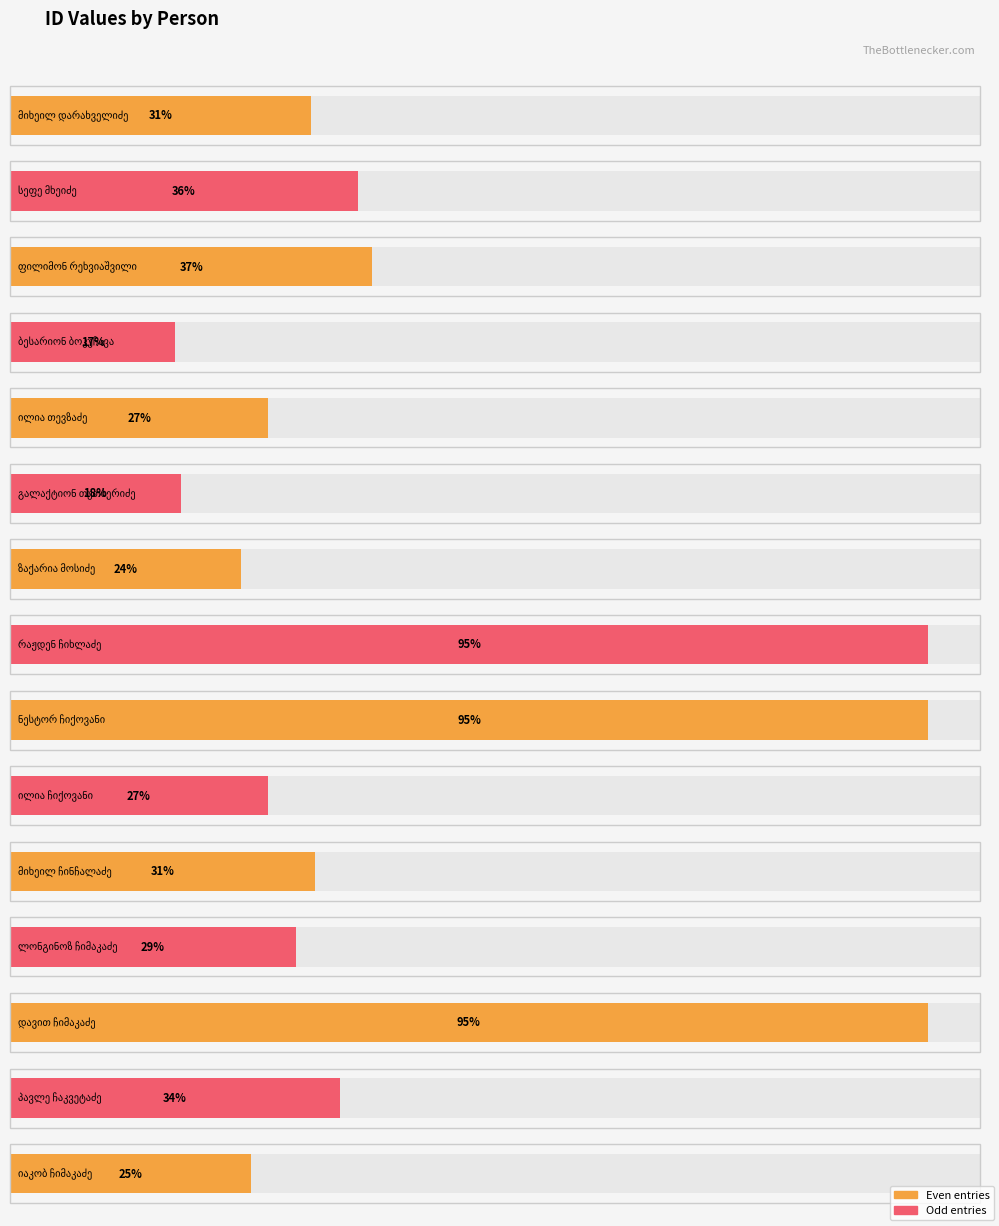

Are the bars horizontal?

Yes